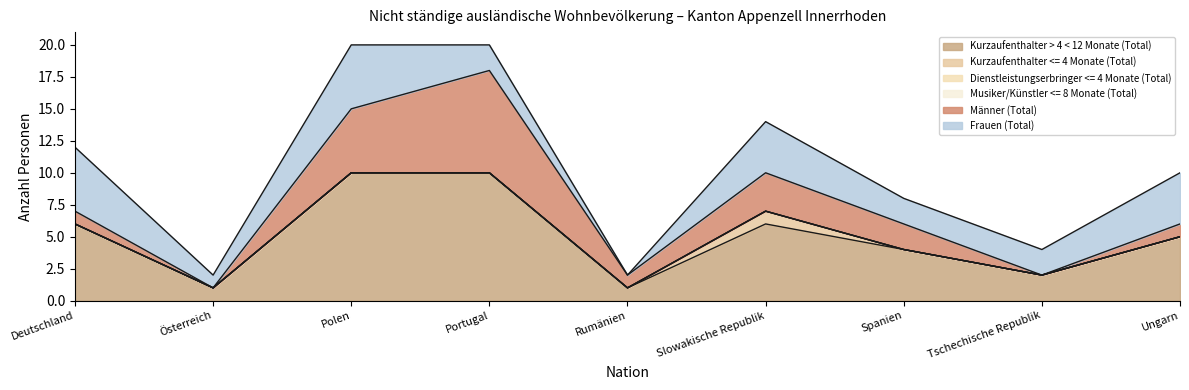

How many lines are shown in the chart?

6